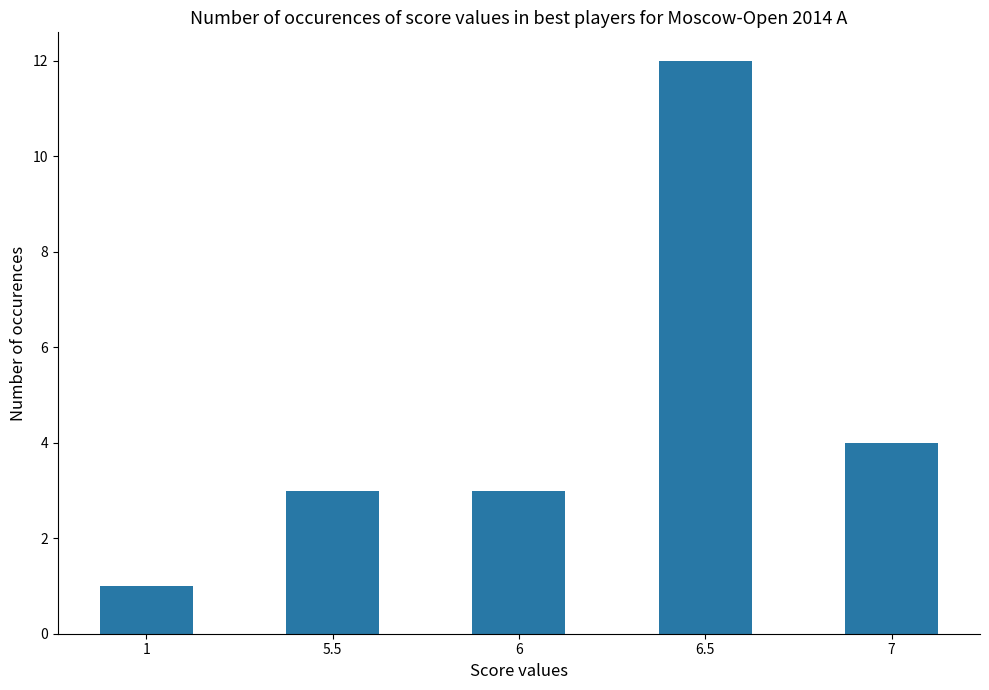

Where is the data nearest to the value 6?

7